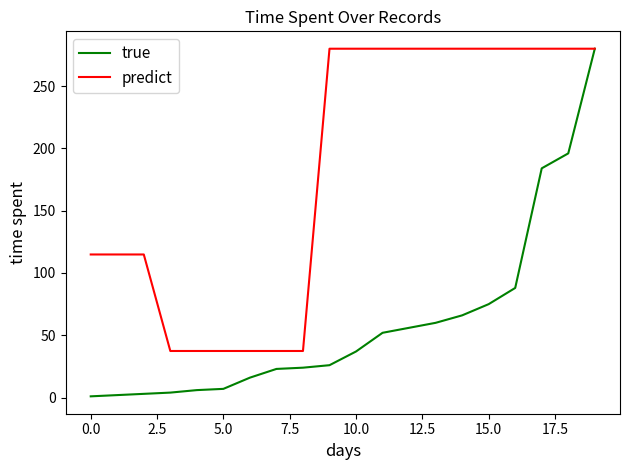

List the series in order of their overall mean, lowest first.

true, predict